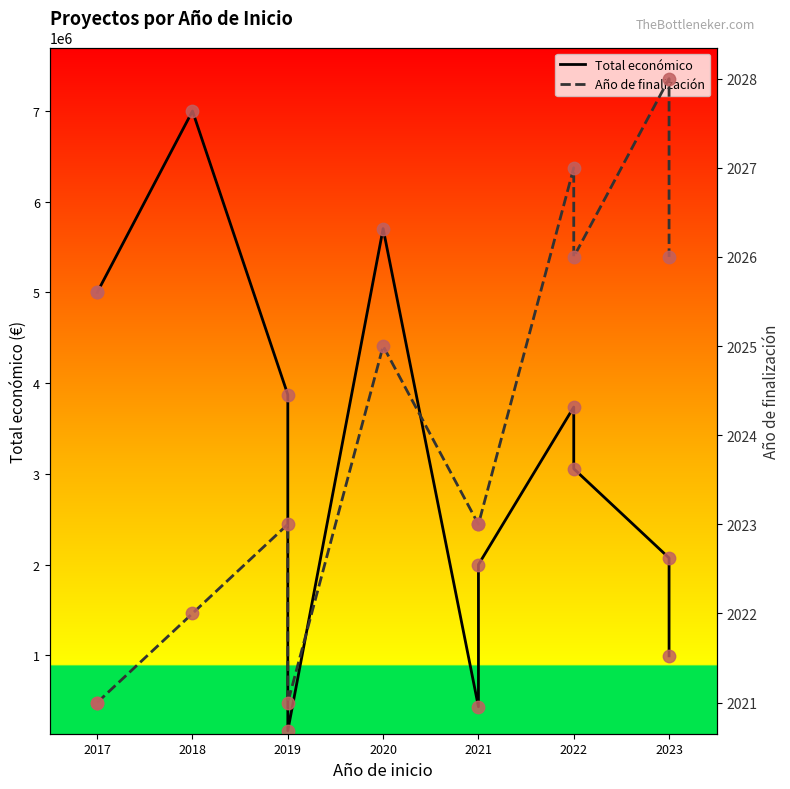

Which series has the widest spread of Y values?

Total económico